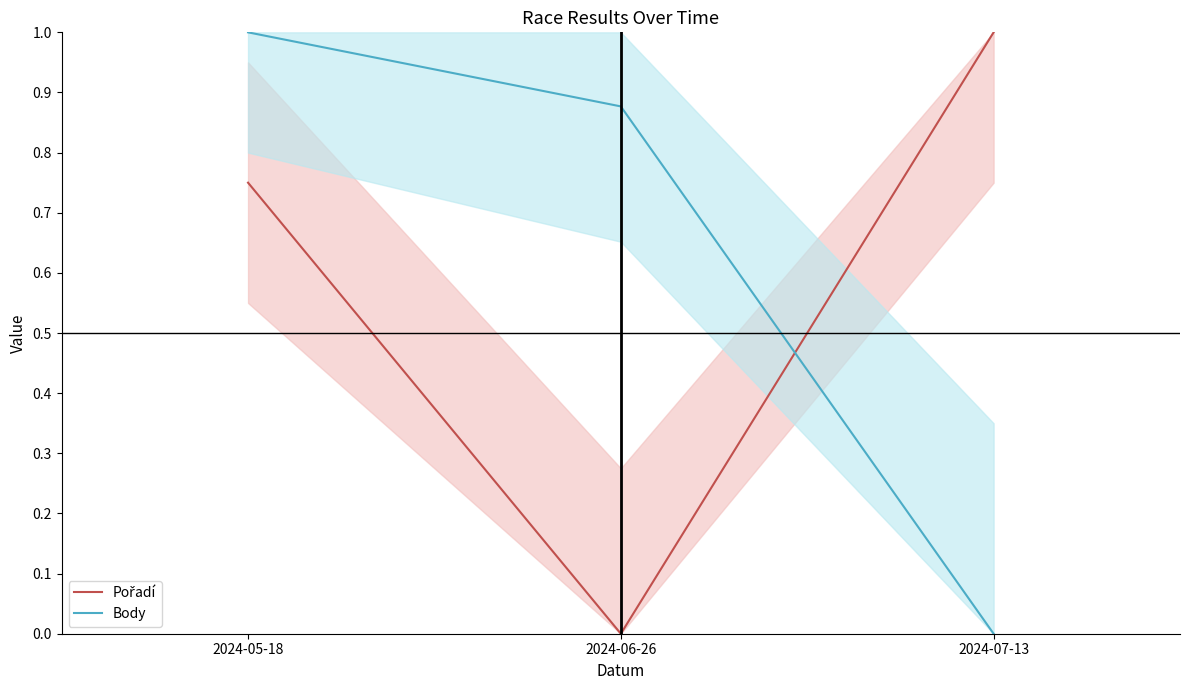

What is the difference between the highest and lowest values at 2024-06-26?

0.9